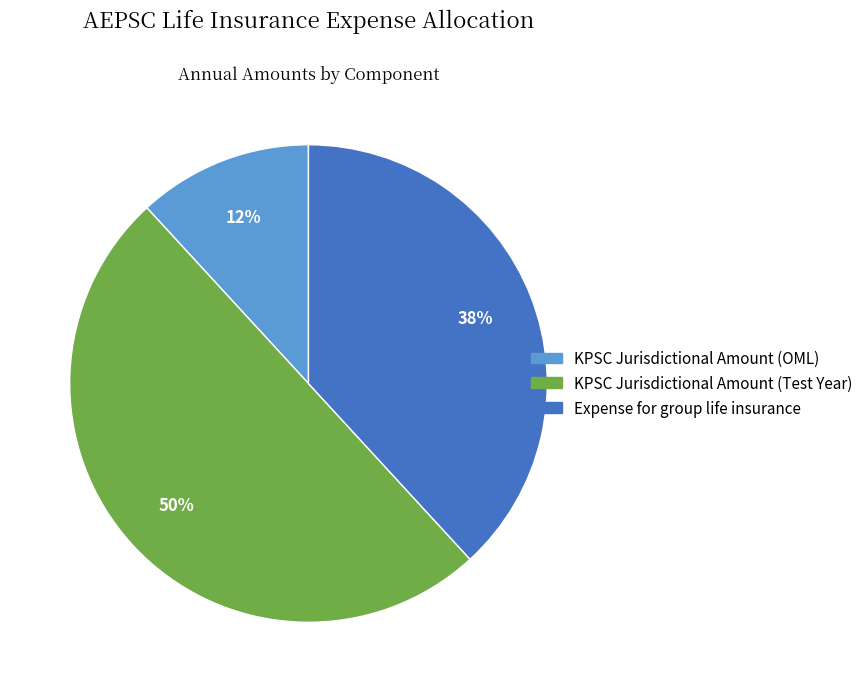

Which has a higher value, KPSC Jurisdictional Amount (OML) or KPSC Jurisdictional Amount (Test Year)?

KPSC Jurisdictional Amount (Test Year)